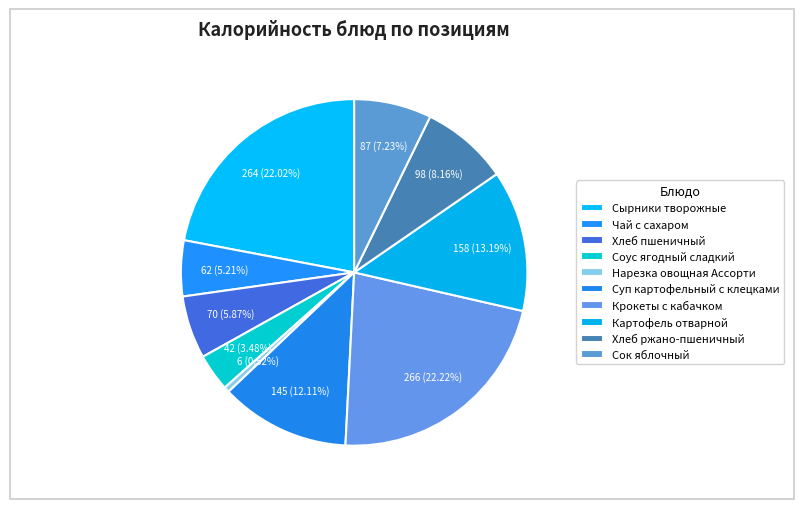

Does Суп картофельный с клецками represent more than half of the total?

No